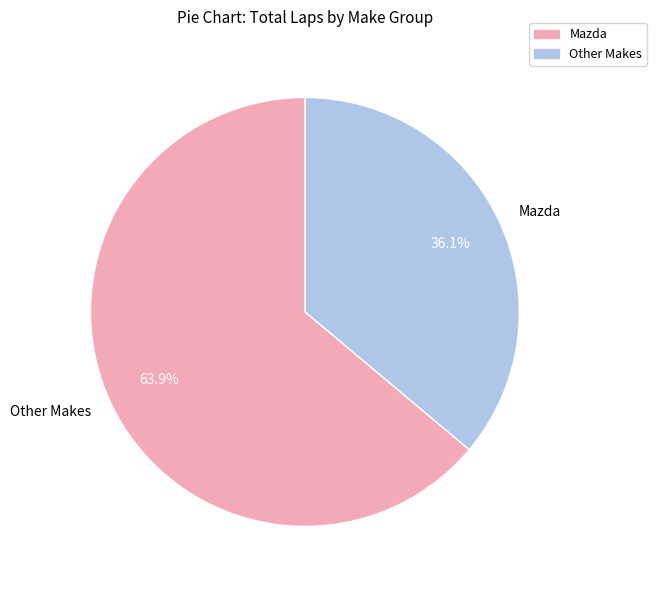

Does any single category account for the majority?

Yes